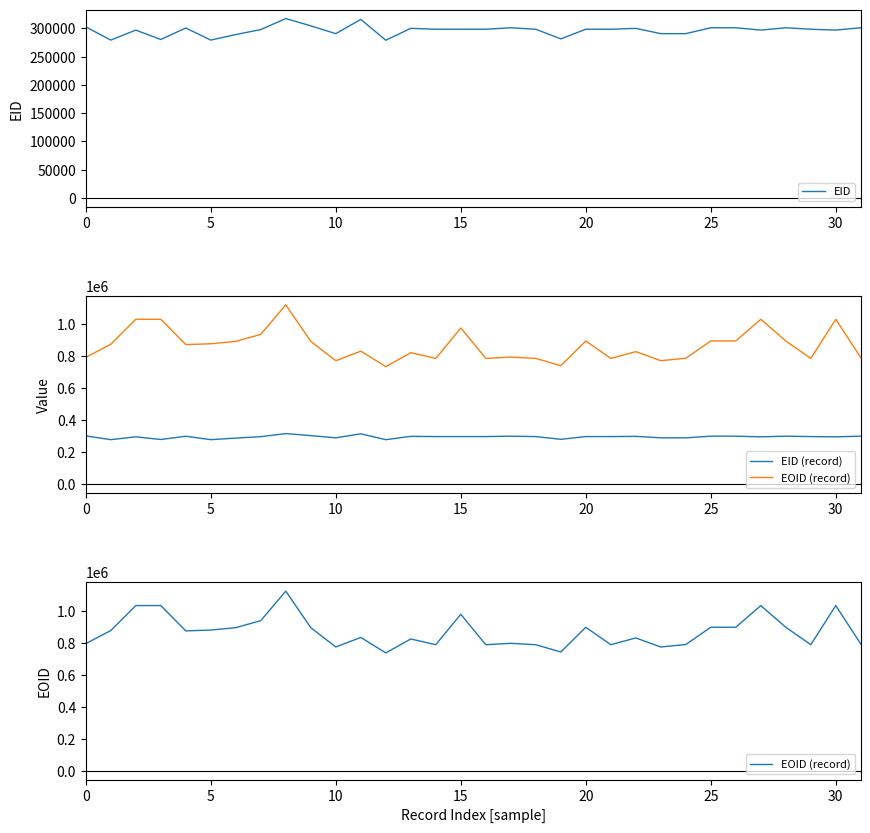

The value of EID at 20 is 450248. True or false?

False